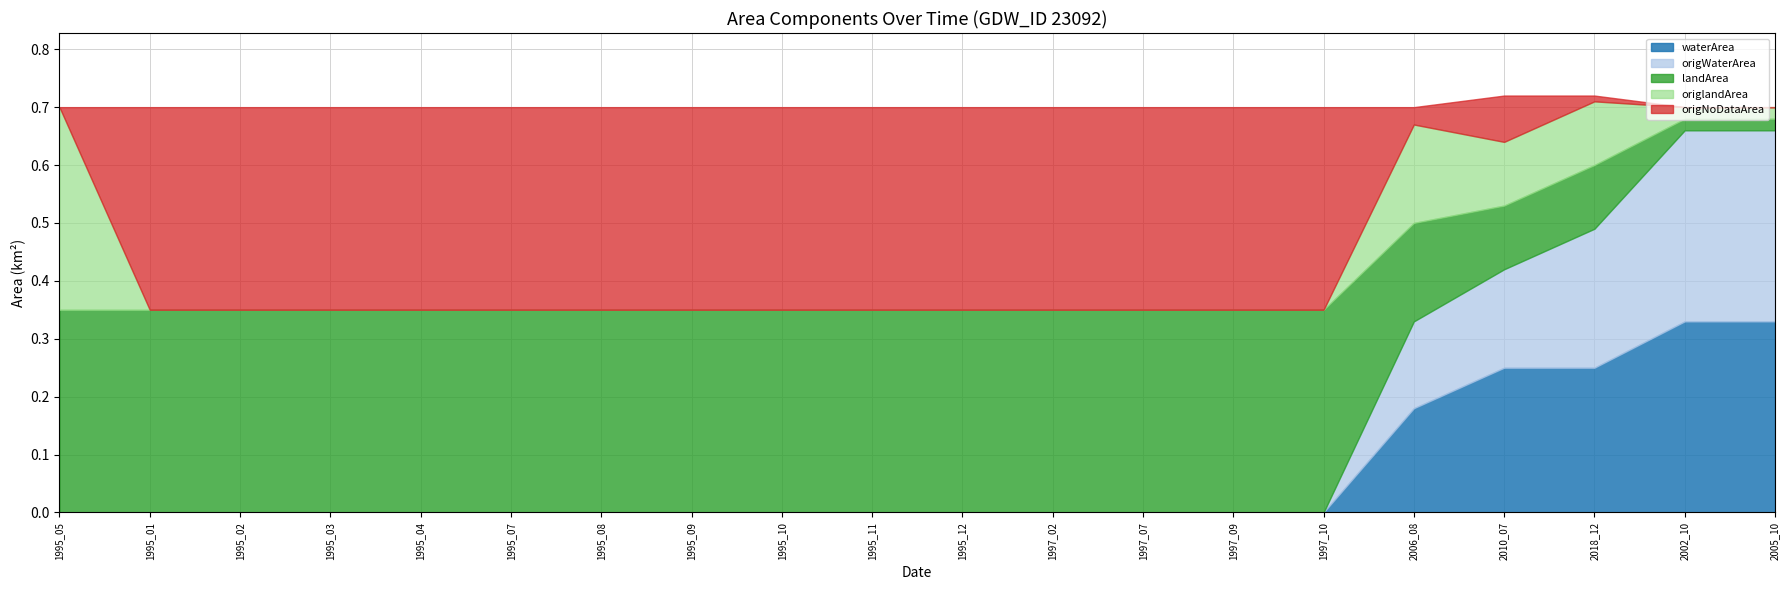

Reading left to right, extract all data points from this chart.

waterArea: 1995_05=0.0	1995_01=0.0	1995_02=0.0	1995_03=0.0	1995_04=0.0	1995_07=0.0	1995_08=0.0	1995_09=0.0	1995_10=0.0	1995_11=0.0	1995_12=0.0	1997_02=0.0	1997_07=0.0	1997_09=0.0	1997_10=0.0	2006_08=0.2	2010_07=0.2	2018_12=0.2	2002_10=0.3	2005_10=0.3
landArea: 1995_05=0.3	1995_01=0.3	1995_02=0.3	1995_03=0.3	1995_04=0.3	1995_07=0.3	1995_08=0.3	1995_09=0.3	1995_10=0.3	1995_11=0.3	1995_12=0.3	1997_02=0.3	1997_07=0.3	1997_09=0.3	1997_10=0.3	2006_08=0.2	2010_07=0.1	2018_12=0.1	2002_10=0.0	2005_10=0.0
origWaterArea: 1995_05=0.0	1995_01=0.0	1995_02=0.0	1995_03=0.0	1995_04=0.0	1995_07=0.0	1995_08=0.0	1995_09=0.0	1995_10=0.0	1995_11=0.0	1995_12=0.0	1997_02=0.0	1997_07=0.0	1997_09=0.0	1997_10=0.0	2006_08=0.1	2010_07=0.2	2018_12=0.2	2002_10=0.3	2005_10=0.3
origNoDataArea: 1995_05=0.0	1995_01=0.3	1995_02=0.3	1995_03=0.3	1995_04=0.3	1995_07=0.3	1995_08=0.3	1995_09=0.3	1995_10=0.3	1995_11=0.3	1995_12=0.3	1997_02=0.3	1997_07=0.3	1997_09=0.3	1997_10=0.3	2006_08=0.0	2010_07=0.1	2018_12=0.0	2002_10=0.0	2005_10=0.0
origlandArea: 1995_05=0.3	1995_01=0.0	1995_02=0.0	1995_03=0.0	1995_04=0.0	1995_07=0.0	1995_08=0.0	1995_09=0.0	1995_10=0.0	1995_11=0.0	1995_12=0.0	1997_02=0.0	1997_07=0.0	1997_09=0.0	1997_10=0.0	2006_08=0.2	2010_07=0.1	2018_12=0.1	2002_10=0.0	2005_10=0.0